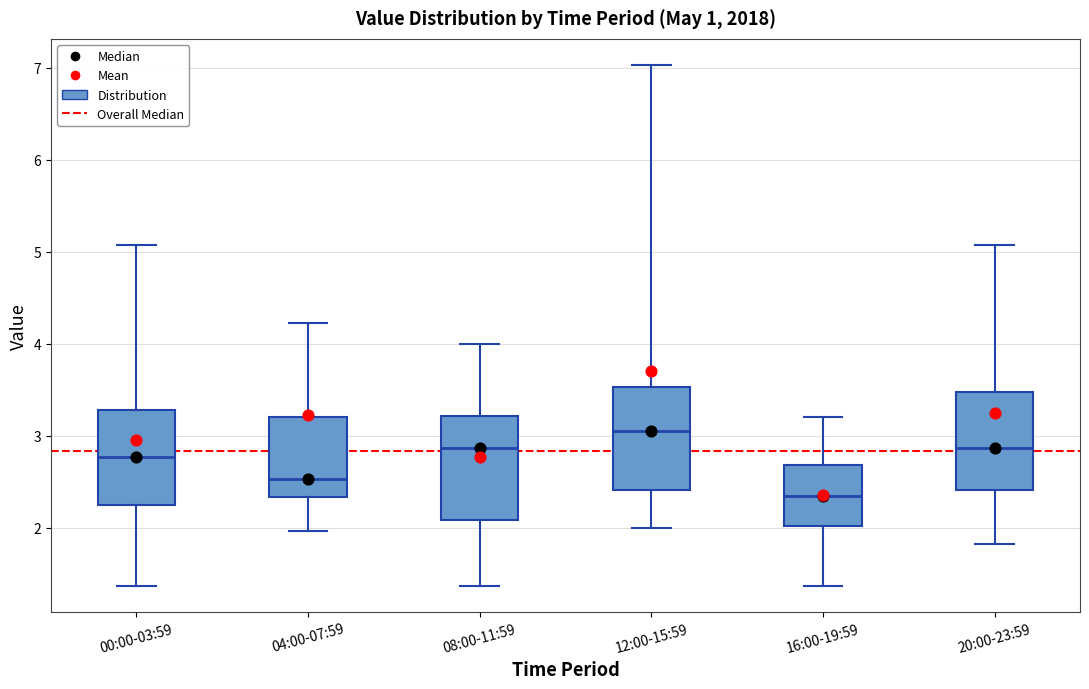

Reading left to right, read every box against the y-axis: the position of its median line, the range the box covers, and the ends of its whiskers. The values are not printed on the chart, so give them approximately, as read against the axis.

00:00-03:59: median 2.8, box 2.3 to 3.3, whiskers 1.4 to 5.1
04:00-07:59: median 2.5, box 2.3 to 3.2, whiskers 2.0 to 4.2
08:00-11:59: median 2.9, box 2.1 to 3.2, whiskers 1.4 to 4.0
12:00-15:59: median 3.1, box 2.4 to 3.5, whiskers 2.0 to 7.0
16:00-19:59: median 2.4, box 2.0 to 2.7, whiskers 1.4 to 3.2
20:00-23:59: median 2.9, box 2.4 to 3.5, whiskers 1.8 to 5.1